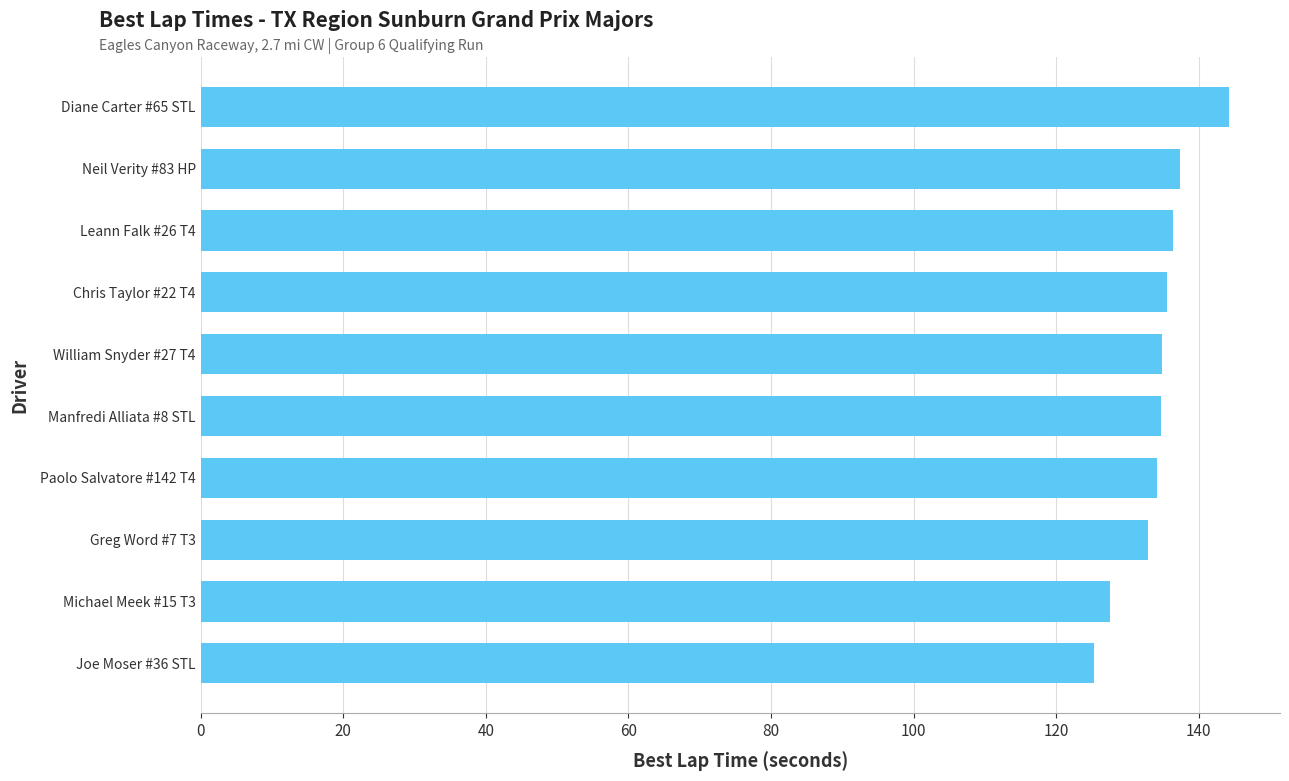

What is the approximate value at Paolo Salvatore #142 T4?

134.2